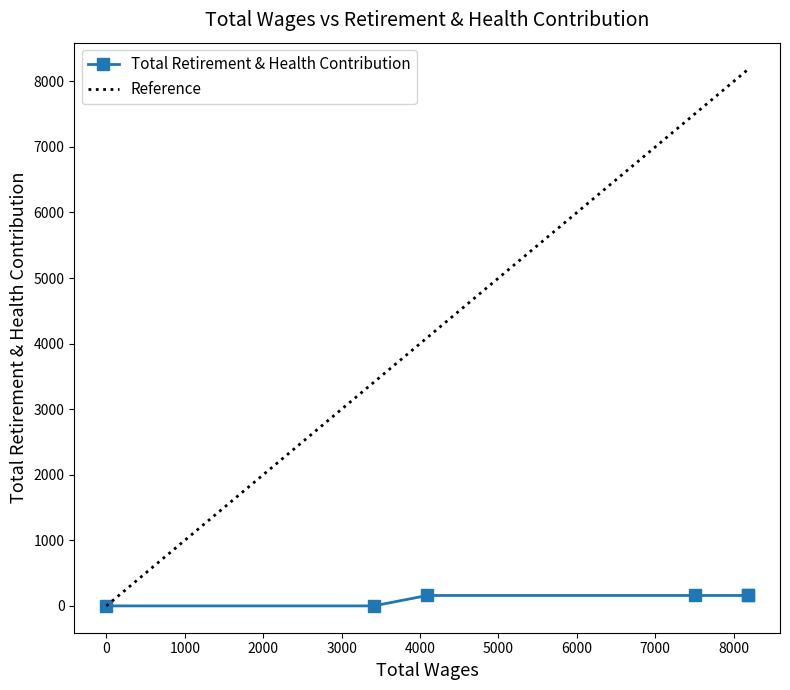

Does the chart display data point markers on the line(s)?

Yes